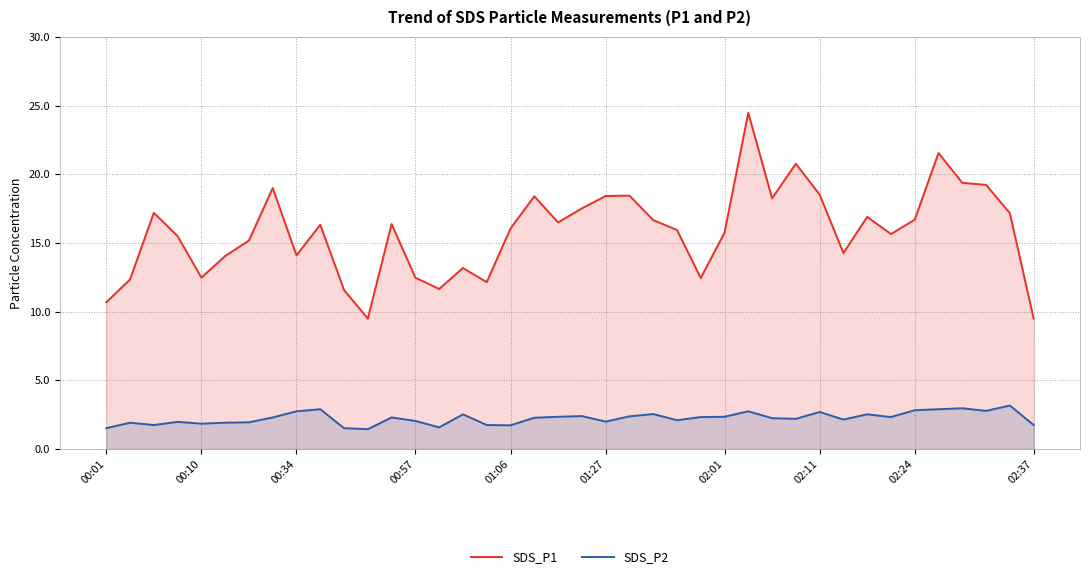

In SDS_P2, how many points are lower than both neighbors (excluding endpoints)?

11